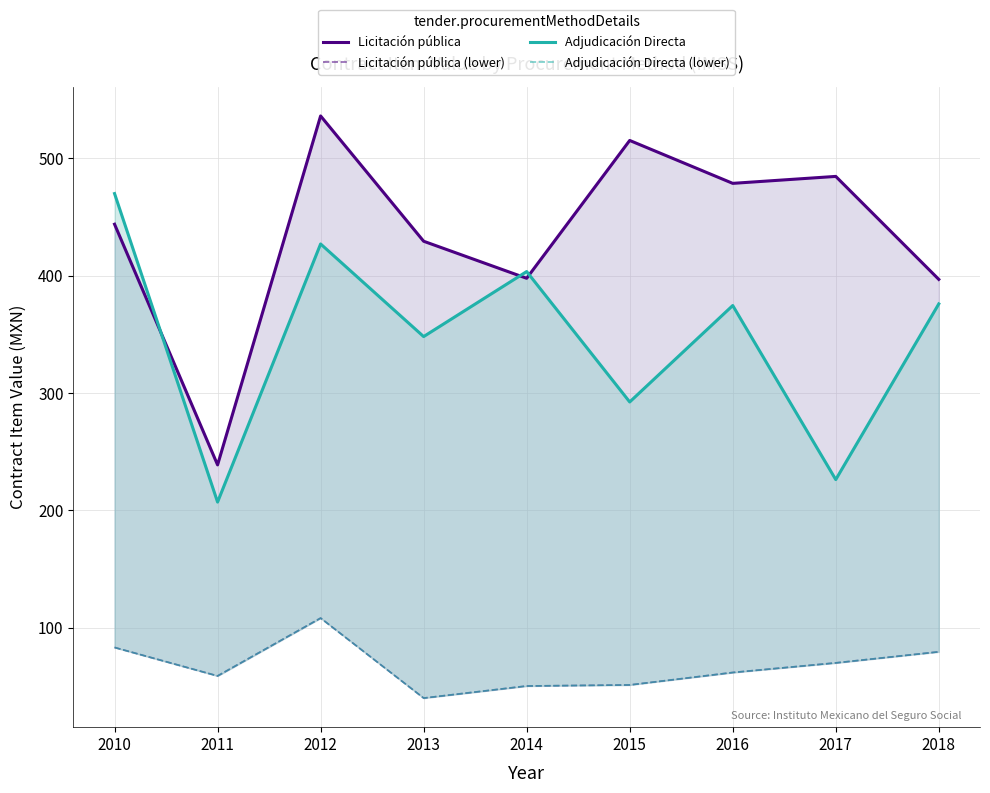

Is it true that Licitación pública (lower) equals 50.1 at 2010?

False